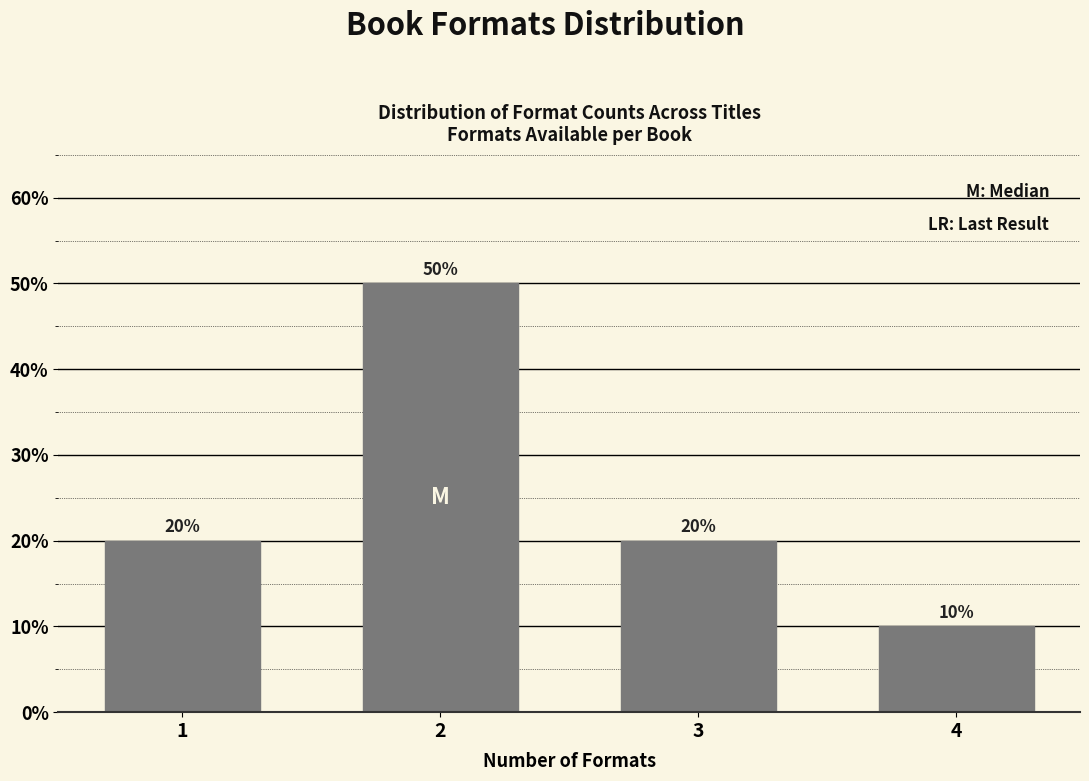

Reading left to right, list all the values displayed in this chart.

20	50	20	10